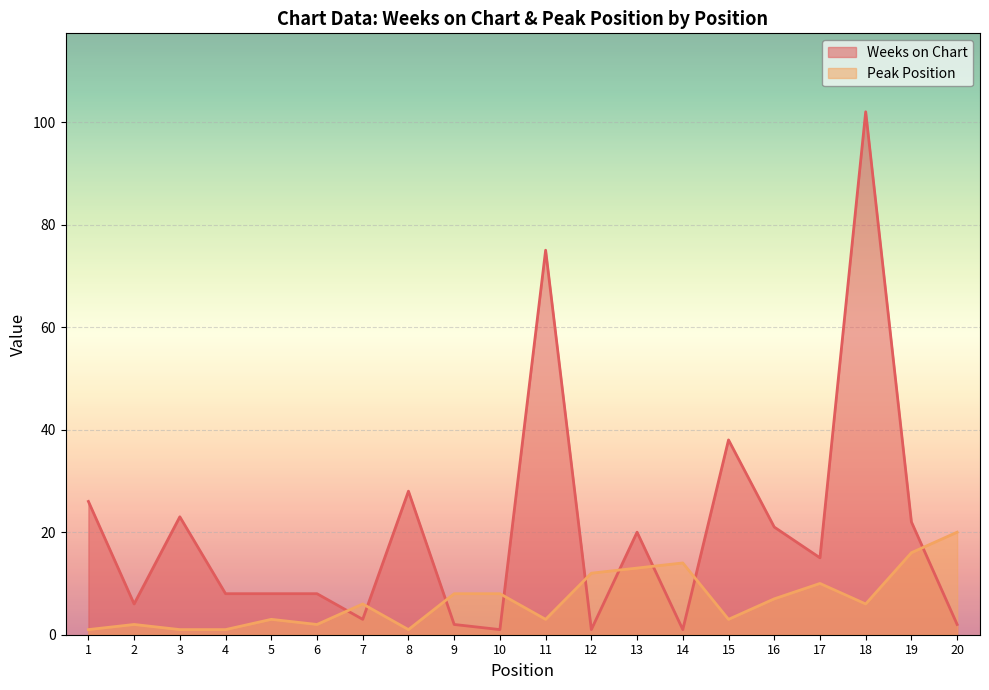

Rank the categories by Peak Position value from highest to lowest.

20, 19, 14, 13, 12, 17, 9, 10, 16, 7, 18, 5, 11, 15, 2, 6, 1, 3, 4, 8